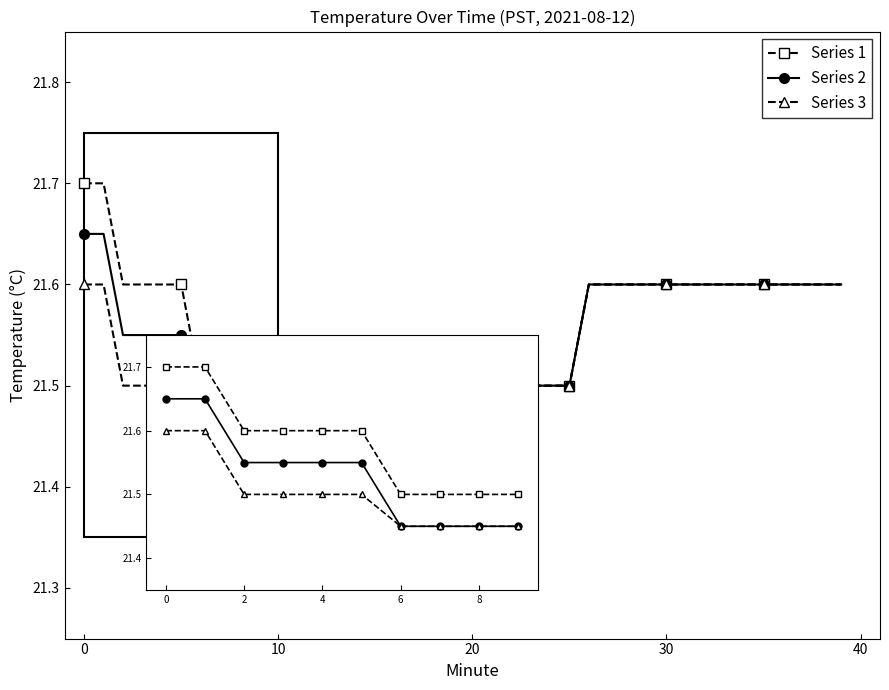

Does the chart have visible grid lines?

No